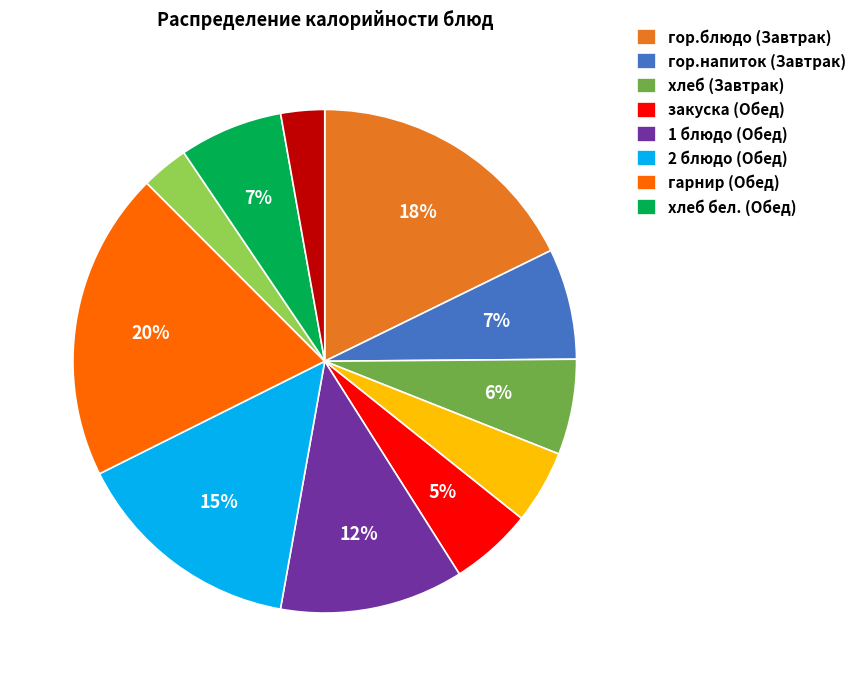

Is there a majority slice in this chart?

No